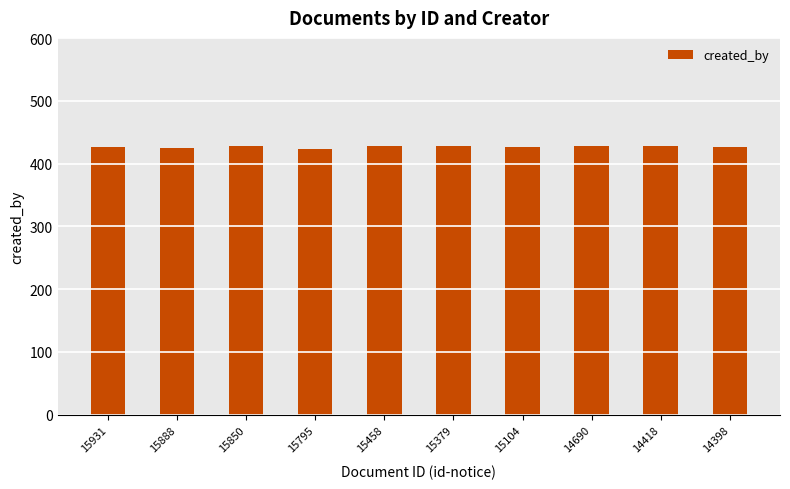

Count the number of categories in the chart.

10